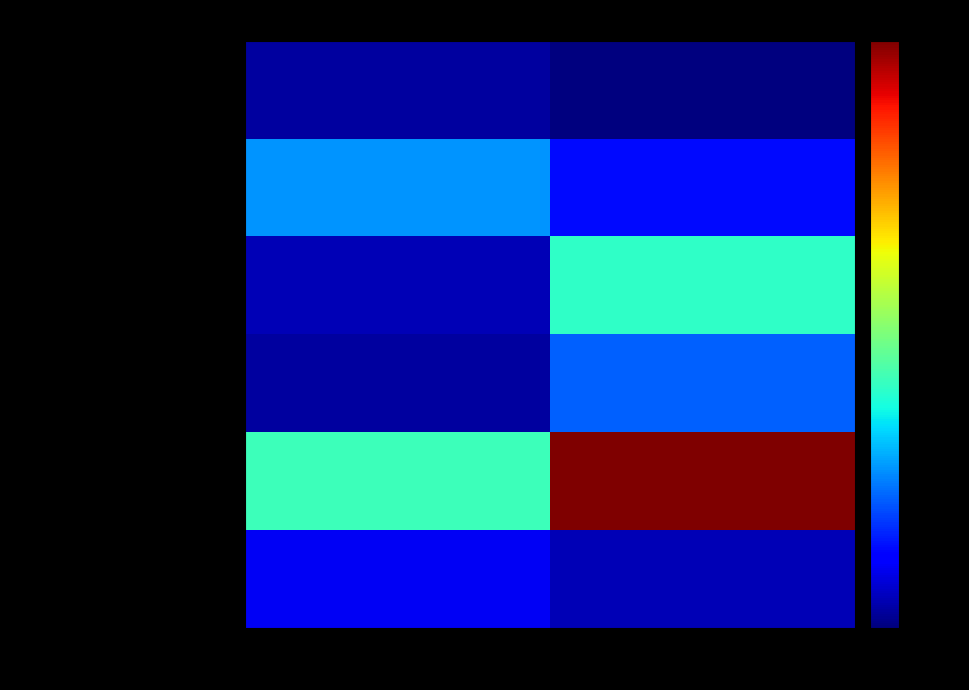

What is the total value across all series at Обед?

1862.0